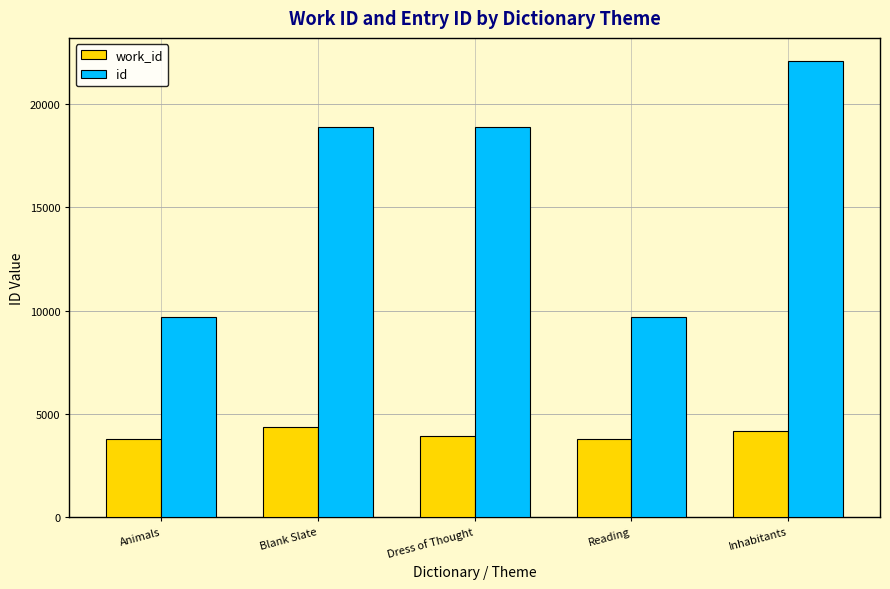

Is it true that work_id equals 5682 at Blank Slate?

False